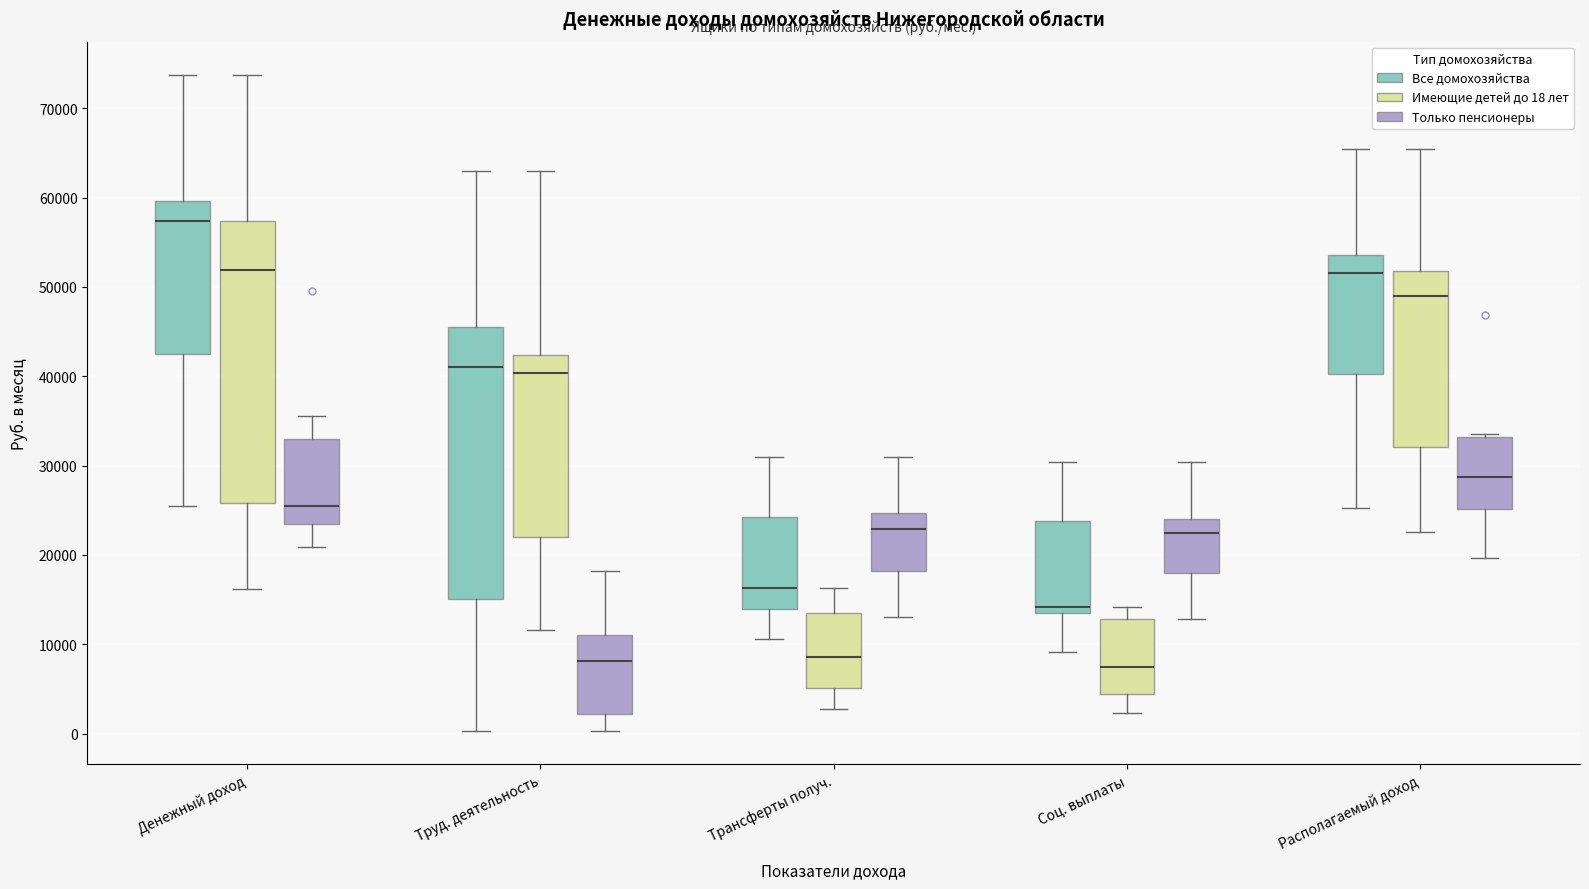

Reading left to right, transcribe this box plot: for each box, give where its median line is, the range the box spans, and where its two whiskers end, as read against the y-axis. The values are not printed on the chart, so give them approximately, as read against the axis.

Денежный доход (Все домохозяйства): median 57000, box 43000 to 60000, whiskers 25000 to 74000
Денежный доход (Имеющие детей до 18 лет): median 52000, box 26000 to 57000, whiskers 16000 to 74000
Денежный доход (Только пенсионеры): median 25000, box 23000 to 33000, whiskers 21000 to 36000
Труд. деятельность (Все домохозяйства): median 41000, box 15000 to 45000, whiskers 0 to 63000
Труд. деятельность (Имеющие детей до 18 лет): median 40000, box 22000 to 42000, whiskers 12000 to 63000
Труд. деятельность (Только пенсионеры): median 8000, box 2000 to 11000, whiskers 0 to 18000
Трансферты получ. (Все домохозяйства): median 16000, box 14000 to 24000, whiskers 11000 to 31000
Трансферты получ. (Имеющие детей до 18 лет): median 9000, box 5000 to 14000, whiskers 3000 to 16000
Трансферты получ. (Только пенсионеры): median 23000, box 18000 to 25000, whiskers 13000 to 31000
Соц. выплаты (Все домохозяйства): median 14000, box 13000 to 24000, whiskers 9000 to 30000
Соц. выплаты (Имеющие детей до 18 лет): median 7000, box 4000 to 13000, whiskers 2000 to 14000
Соц. выплаты (Только пенсионеры): median 22000, box 18000 to 24000, whiskers 13000 to 30000
Располагаемый доход (Все домохозяйства): median 52000, box 40000 to 54000, whiskers 25000 to 65000
Располагаемый доход (Имеющие детей до 18 лет): median 49000, box 32000 to 52000, whiskers 23000 to 65000
Располагаемый доход (Только пенсионеры): median 29000, box 25000 to 33000, whiskers 20000 to 34000